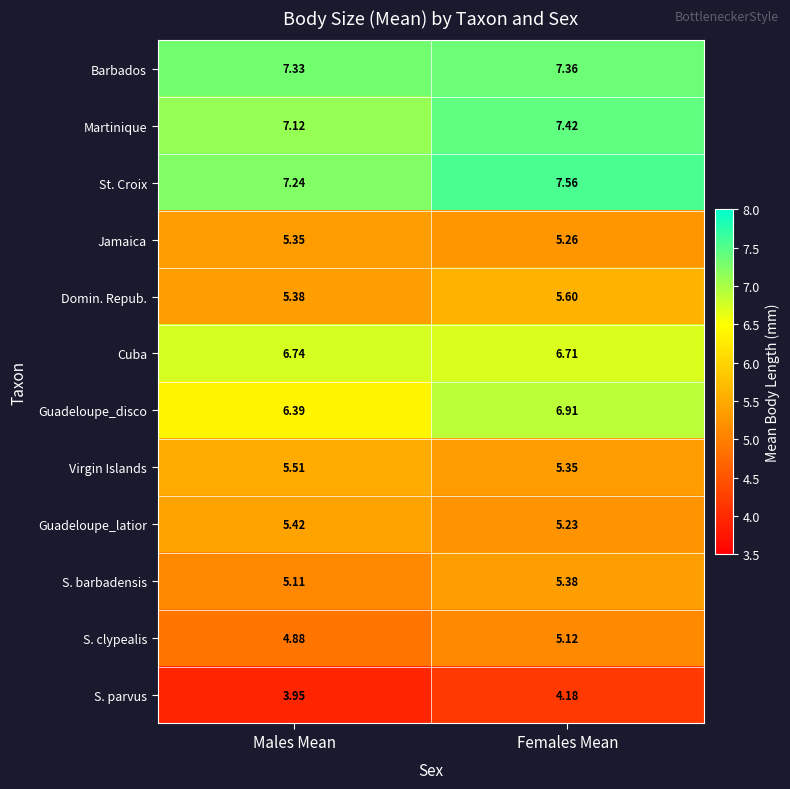

Which series has the largest range (max minus min)?

Guadeloupe_disco